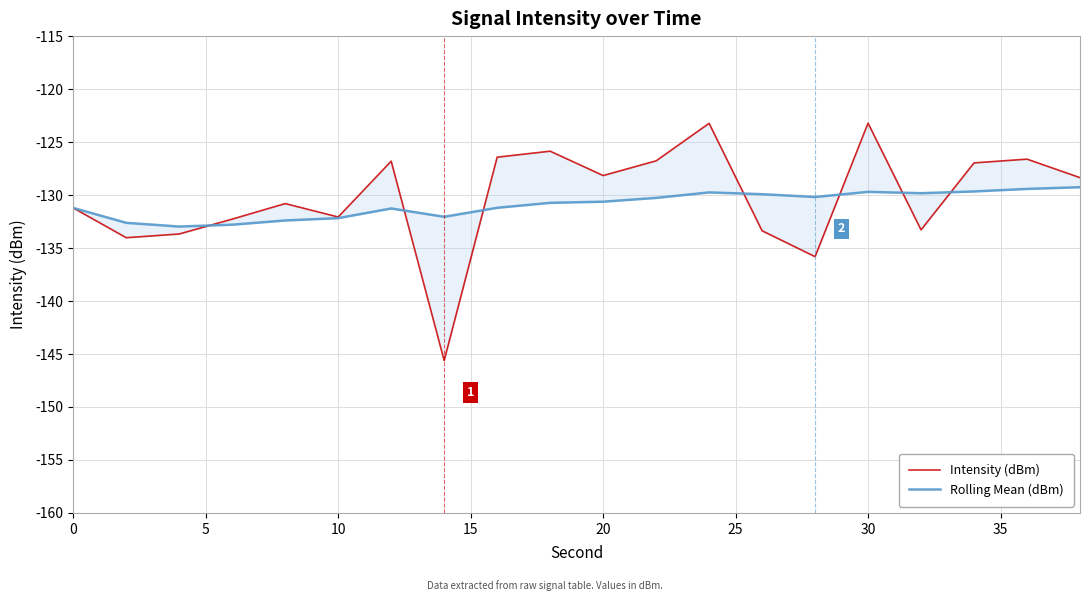

Is the value of Intensity (dBm) at 12 greater than the value of Rolling Mean (dBm) at 18?

Yes